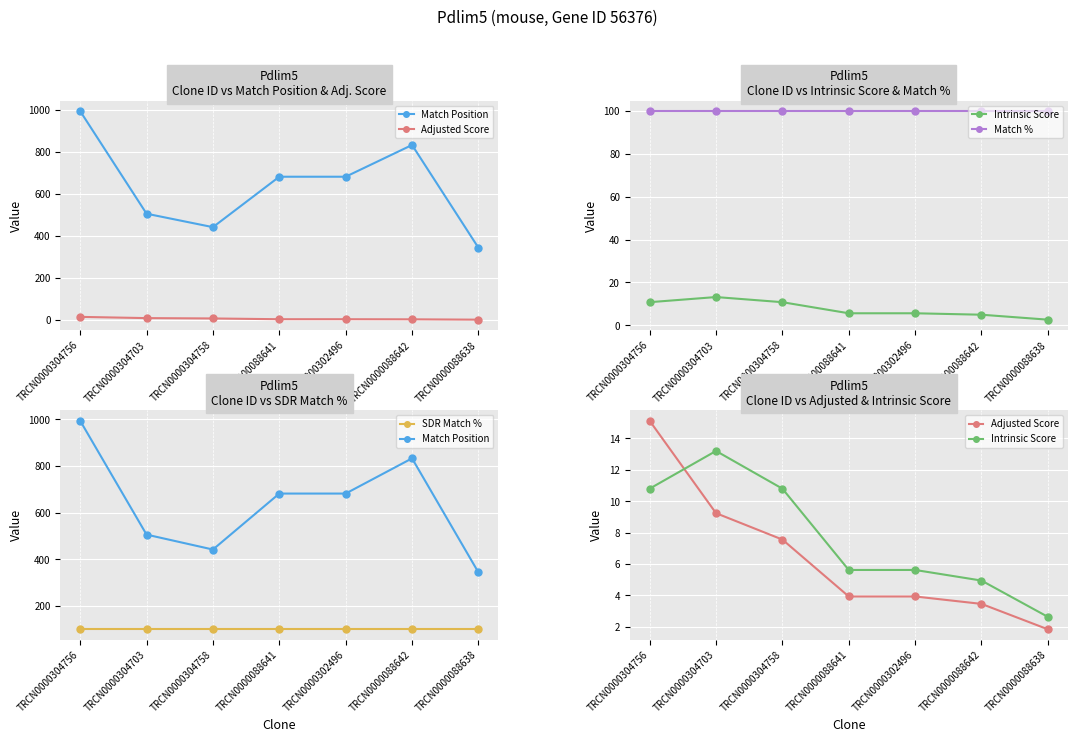

Is it true that Intrinsic Score equals 19.4 at TRCN0000304758?

False